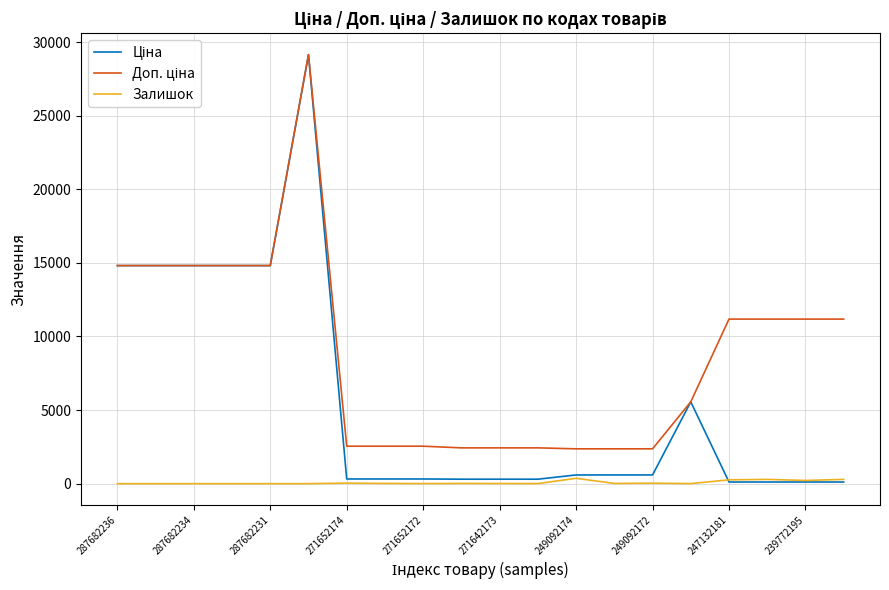

How many lines are shown in the chart?

3